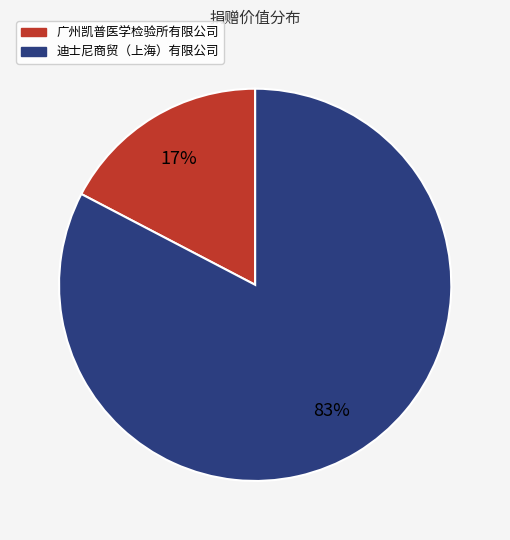

Between 迪士尼商贸（上海）有限公司 and 广州凯普医学检验所有限公司, which is larger?

迪士尼商贸（上海）有限公司